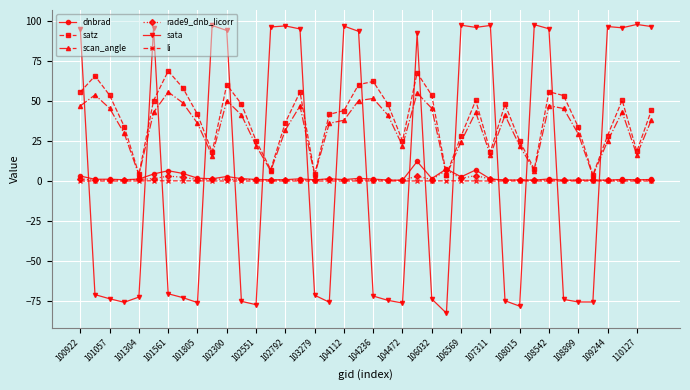

After their last crossing, which series has the higher values: scan_angle or sata?

sata